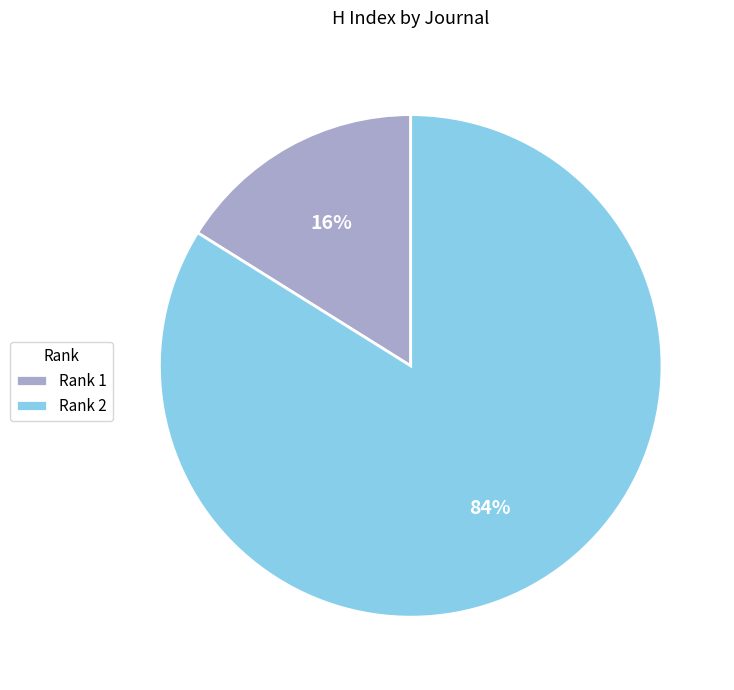

Is there any slice that represents more than half of the pie?

Yes